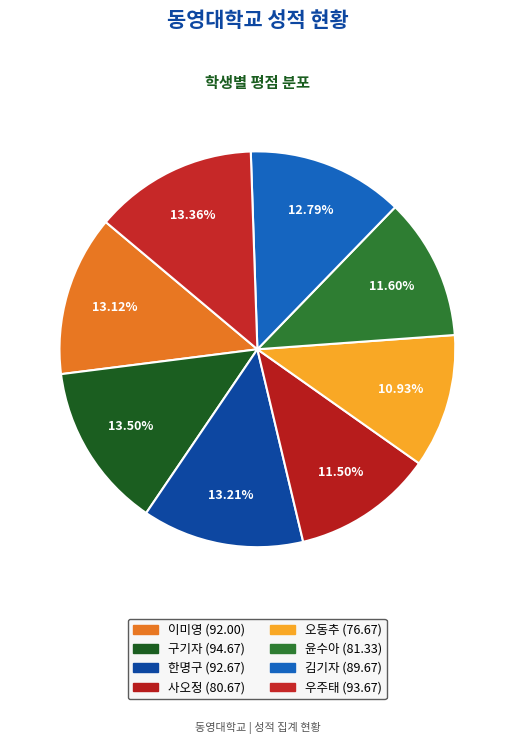

Is the sum of 구기자 and 윤수아 greater than half?

No